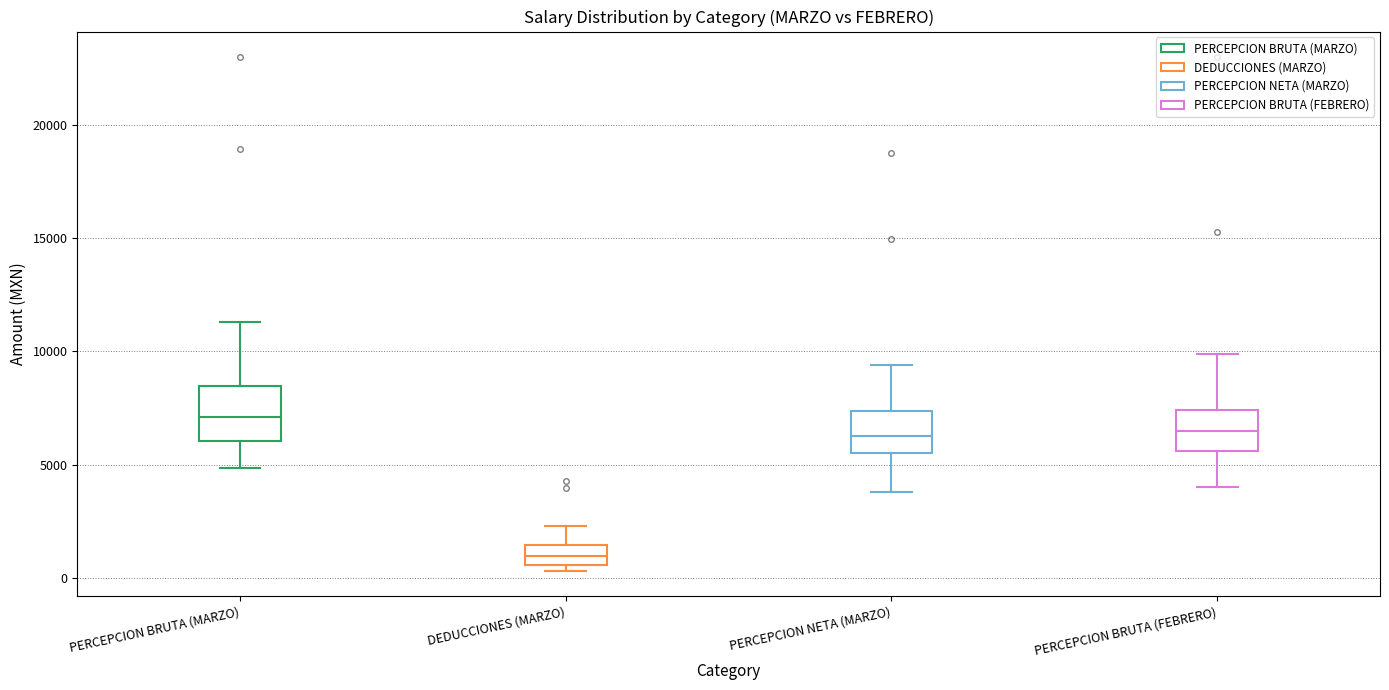

Which box's median line is the lowest?

DEDUCCIONES (MARZO)